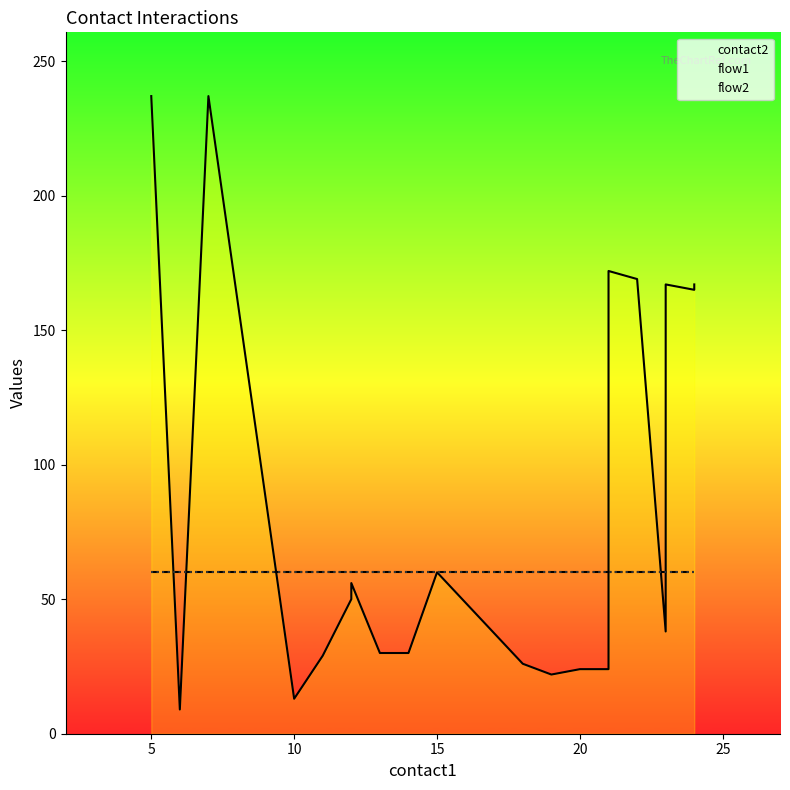

What are all the series names shown in the legend?

contact2, flow1, flow2